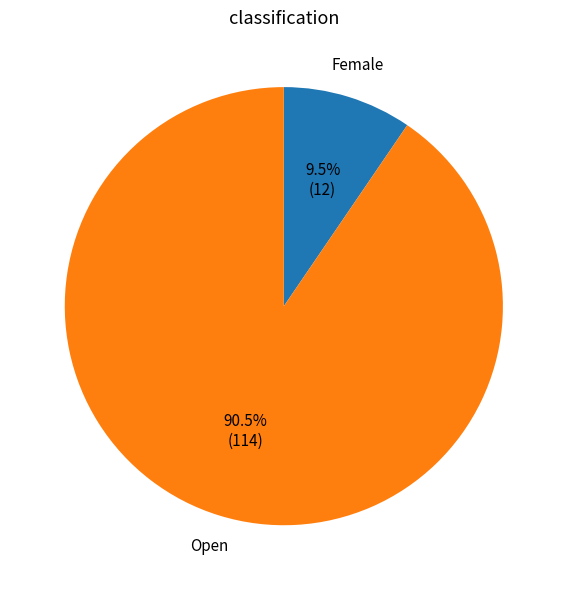

Does any single category account for the majority?

Yes